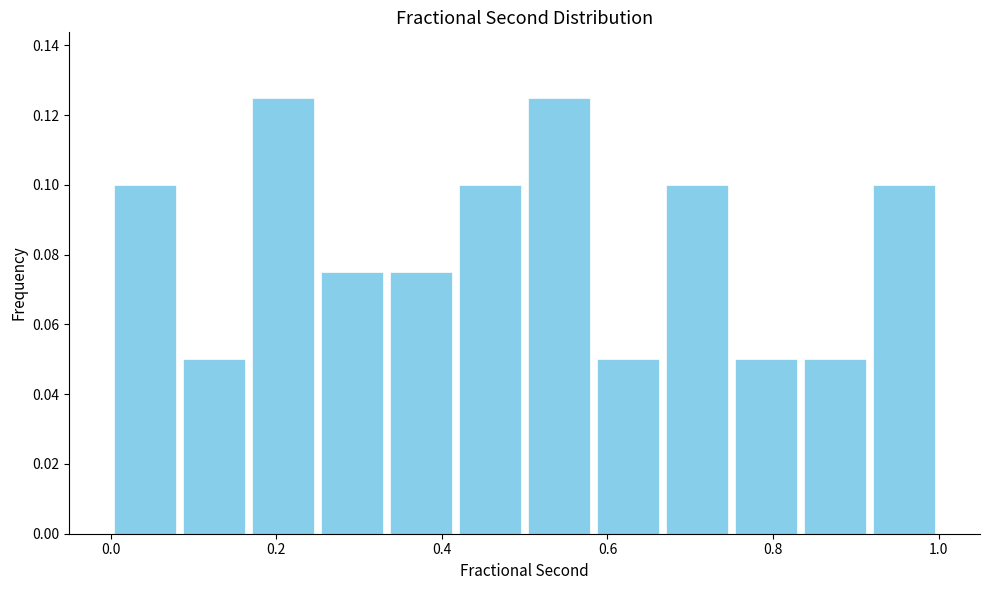

What is the height of the bar covering 0.84 to 0.92 on the x-axis? Neither the bar edges nor the heights are printed on the chart, so give them approximately, as read against the axes.

0.050